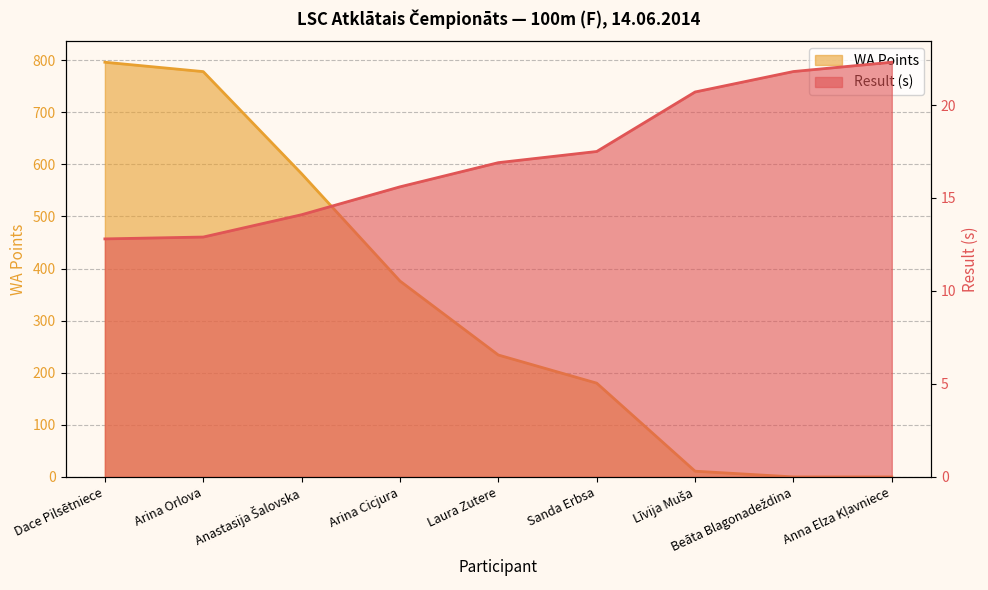

How many values in the Result (s) series are below 16?

4